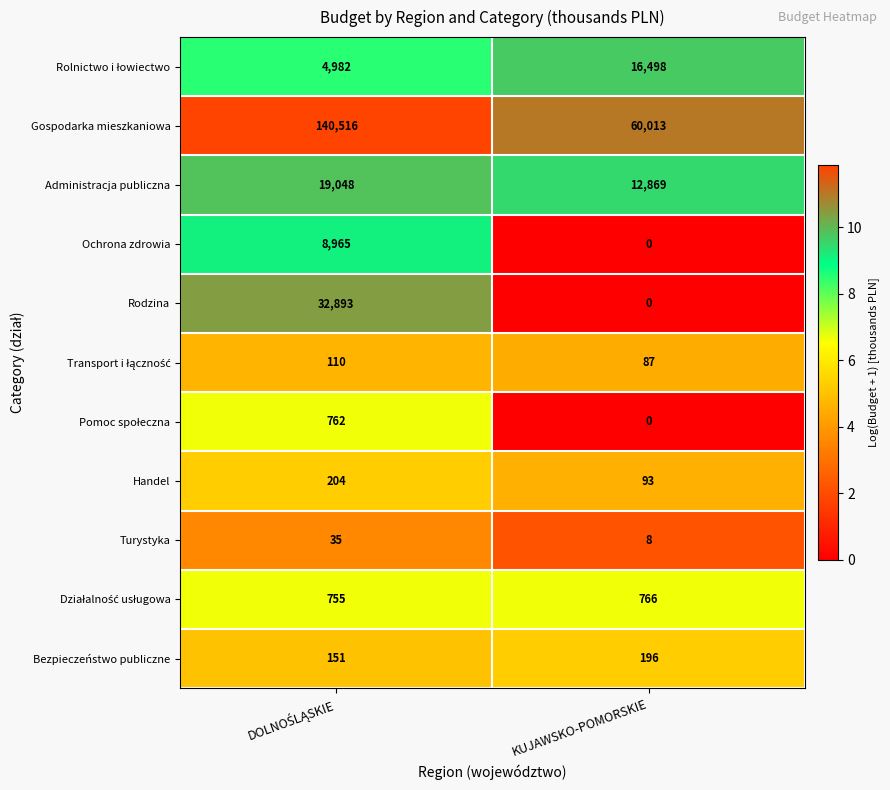

What is the highest value of the Handel series?

204